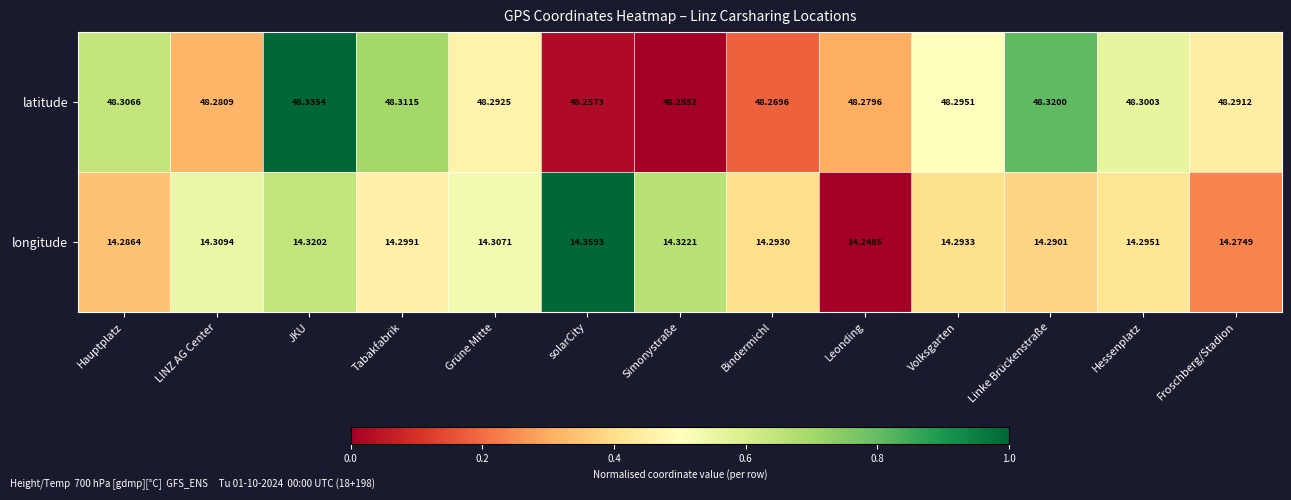

Rank the series by their maximum value, from lowest to highest.

longitude, latitude